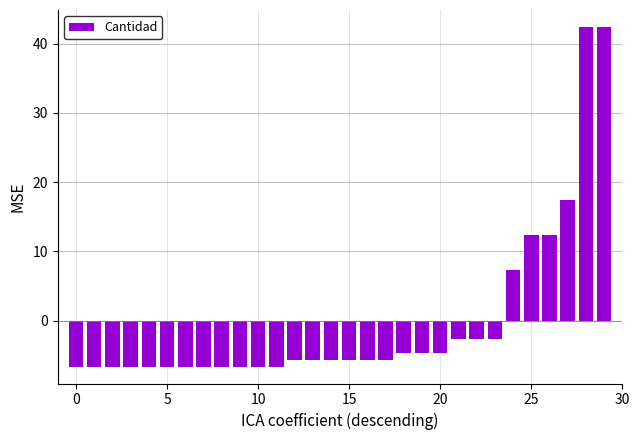

What is the maximum value shown in the chart?

42.4